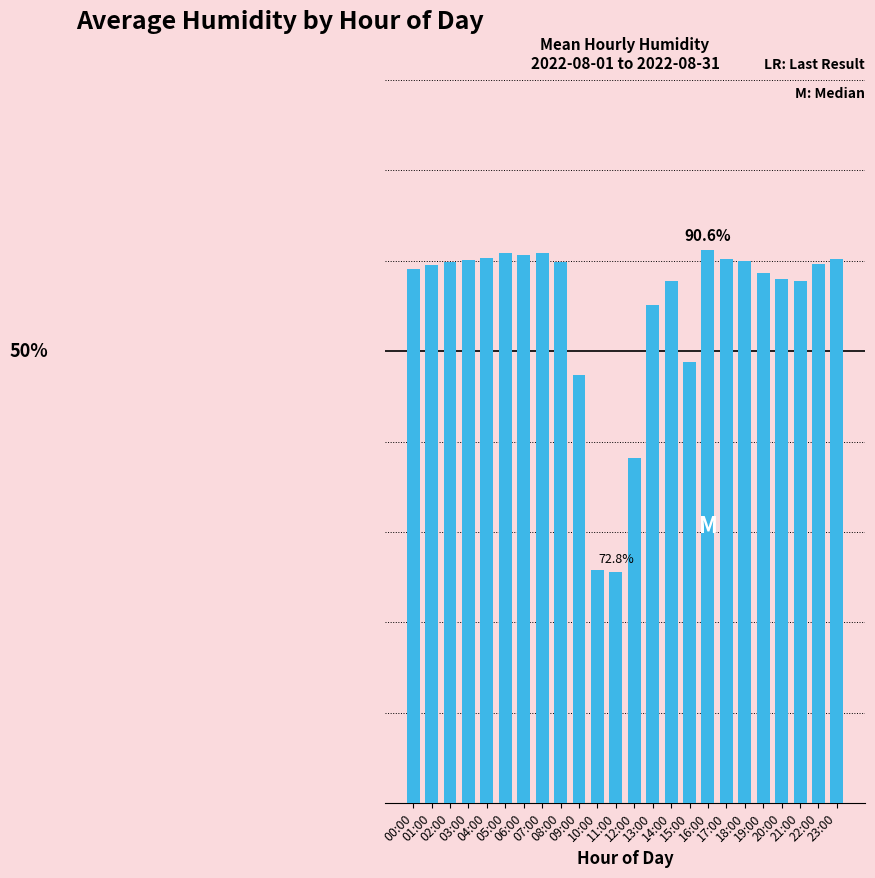

What is the label of the 2nd bar from the left?

01:00